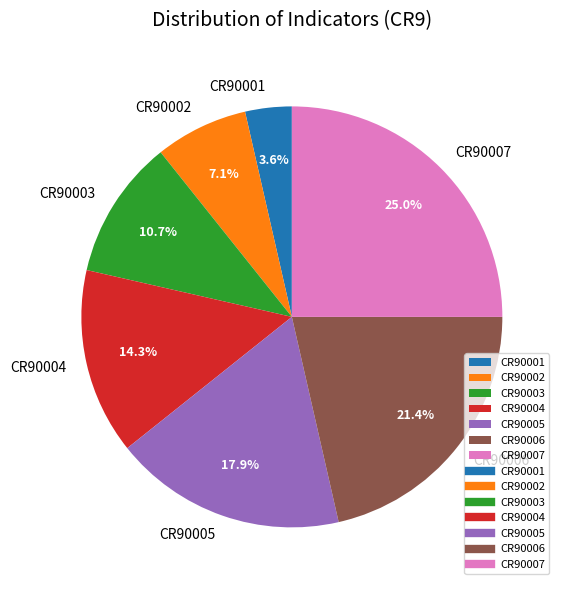

To the nearest percent, what portion does CR90004 represent?

14%